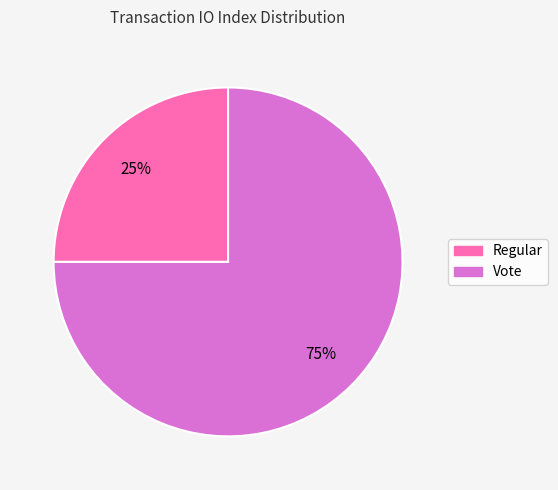

Approximately how many times larger is the value at Vote compared to Regular?

3.0